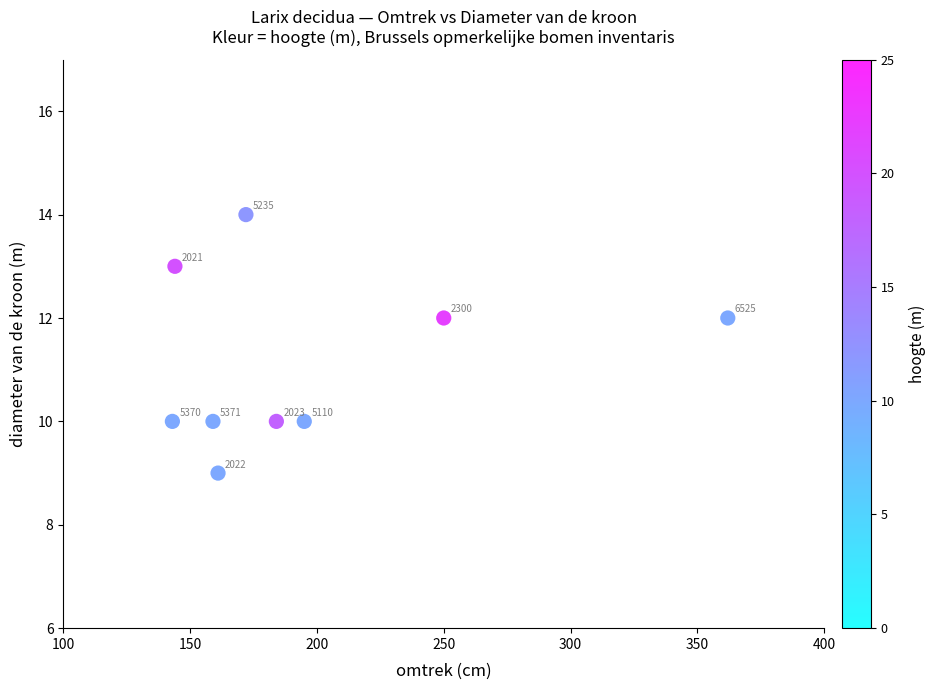

What is the range of X values (max minus min)?

219